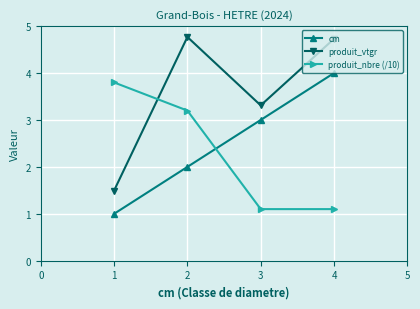

What is the average value of the produit_vtgr series?

3.6